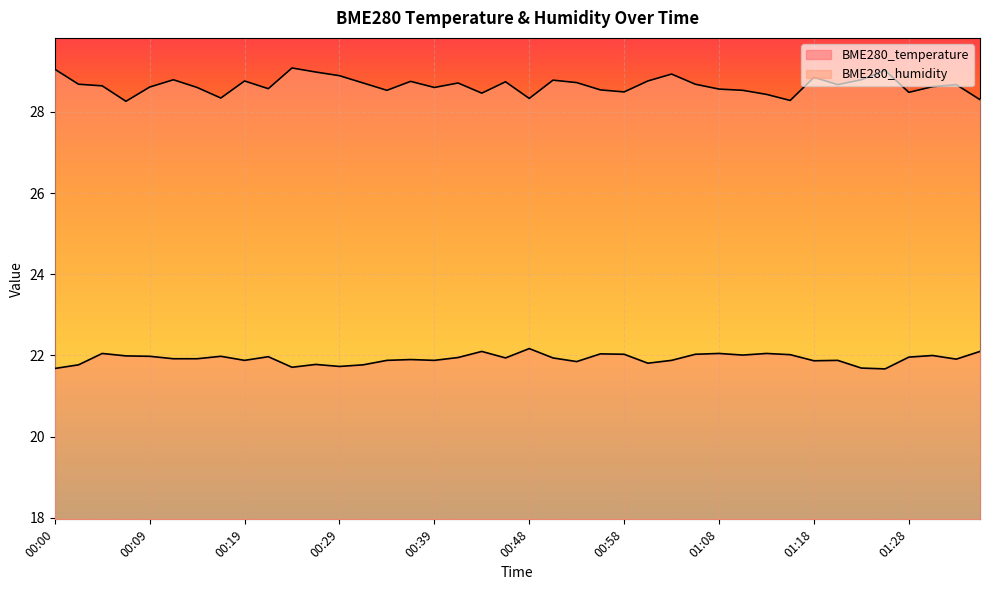

How many series are shown in this chart?

2